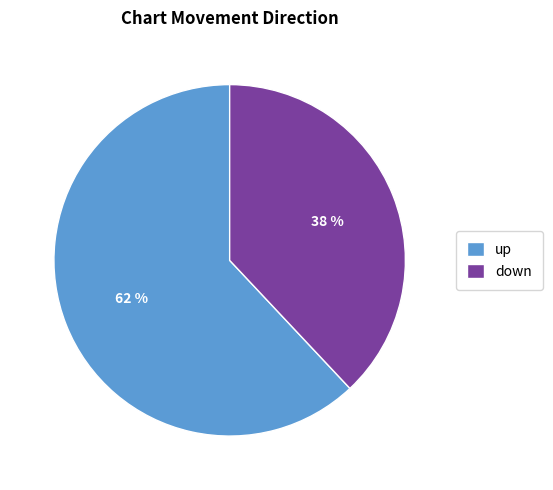

Which slice is the largest?

up